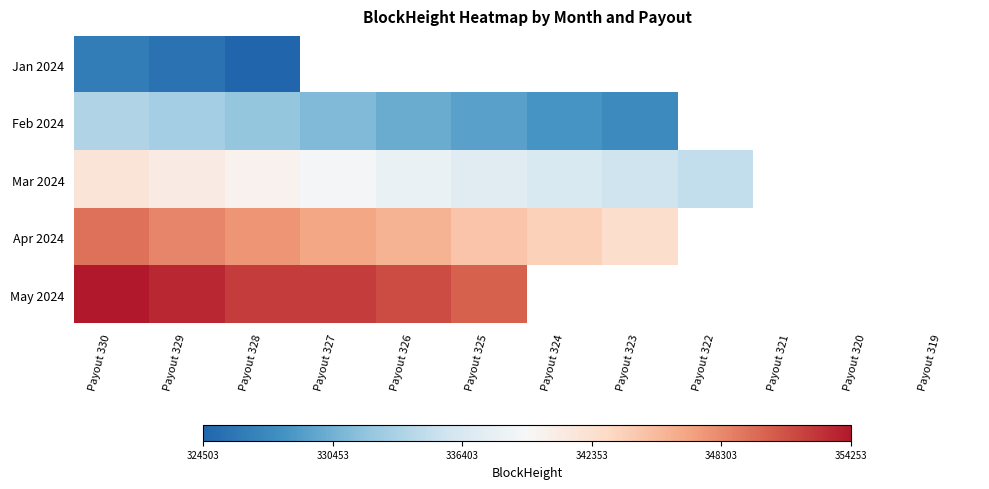

How many positive values does the Mar 2024 series have?

9